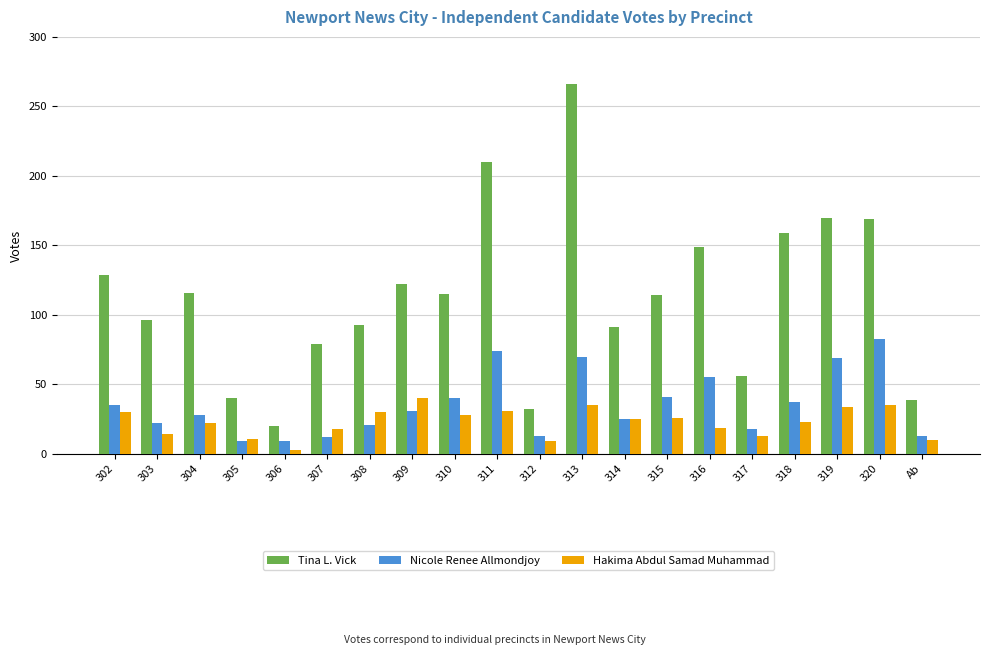

What is the maximum value shown in the chart?

266